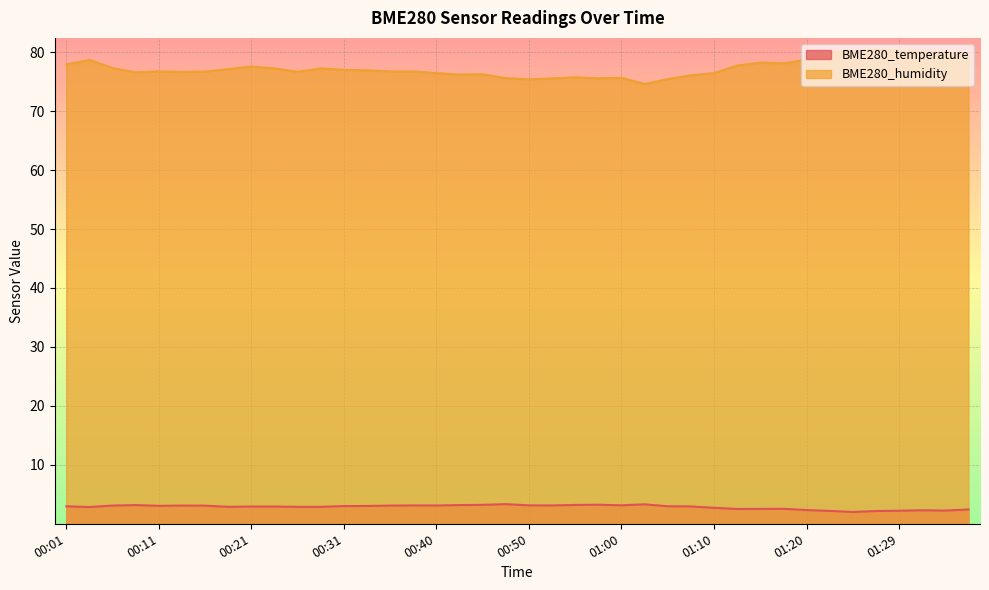

List the series in order of their peak value, lowest first.

BME280_temperature, BME280_humidity